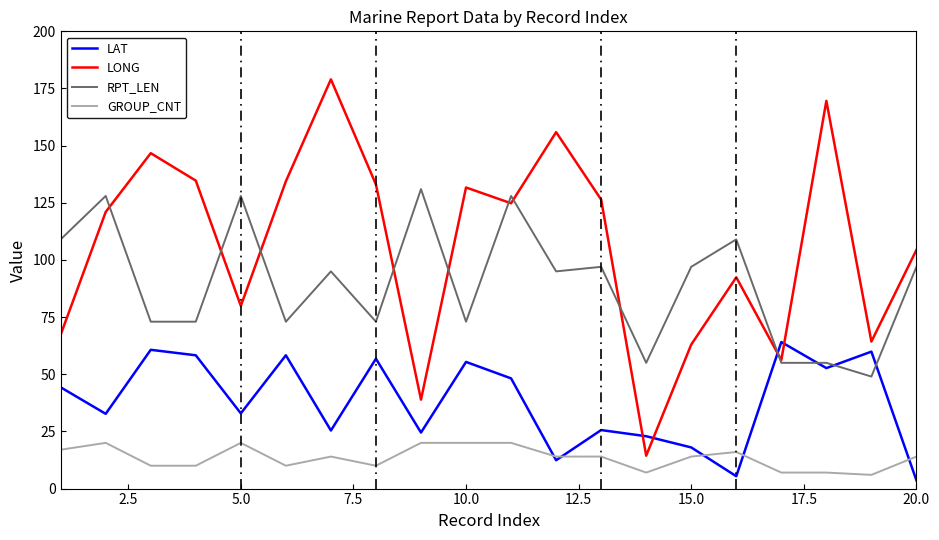

What is the maximum value shown in the chart?

179.0